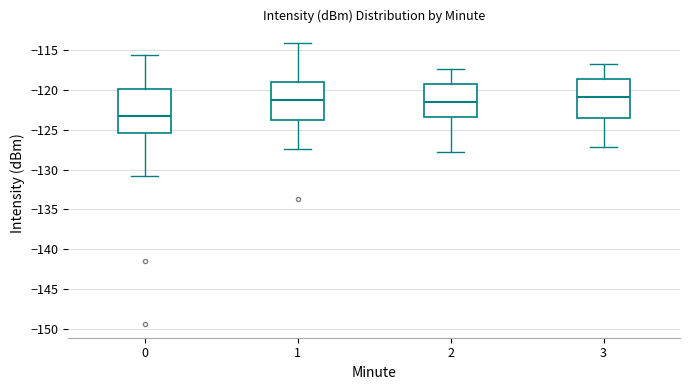

Comparing the boxes themselves (not the whiskers), which one is the tallest?

0